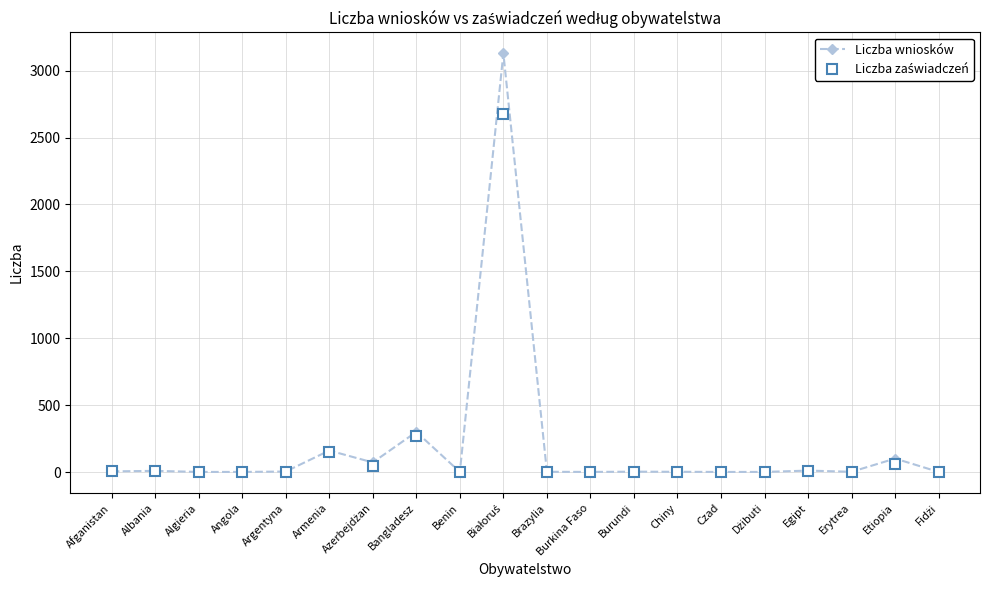

What is the label of the 3rd point from the left?

Algieria